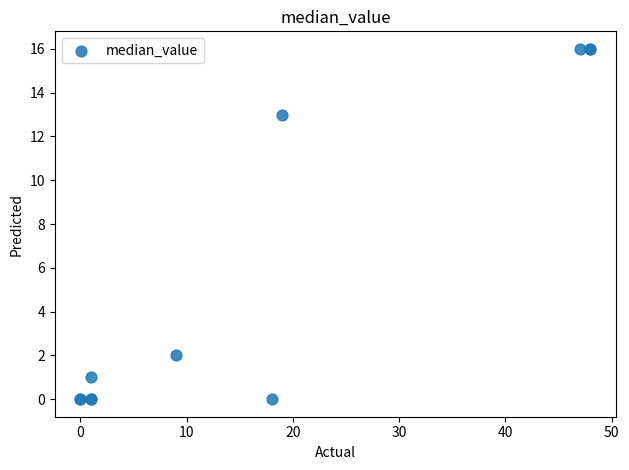

What Y value in the scatter plot is closest to 8?

13